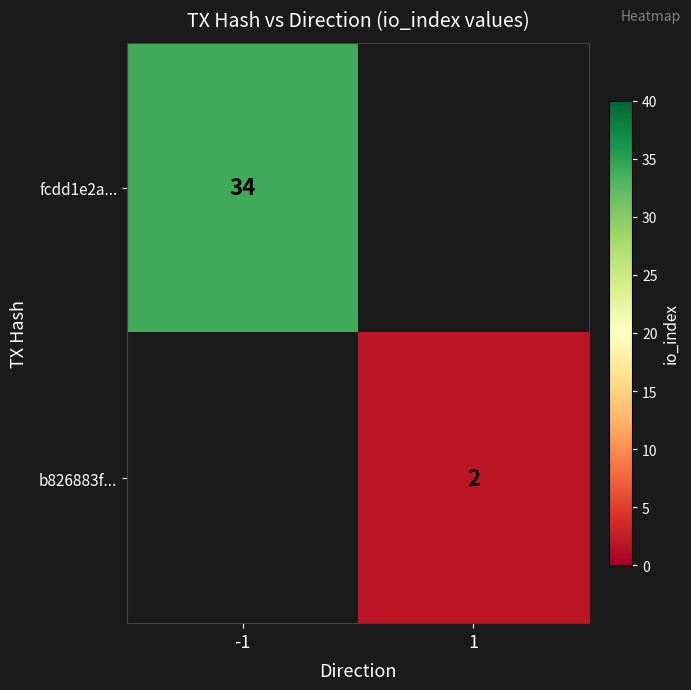

True or false: fcdd1e2a... has a value of 58 at -1.

False